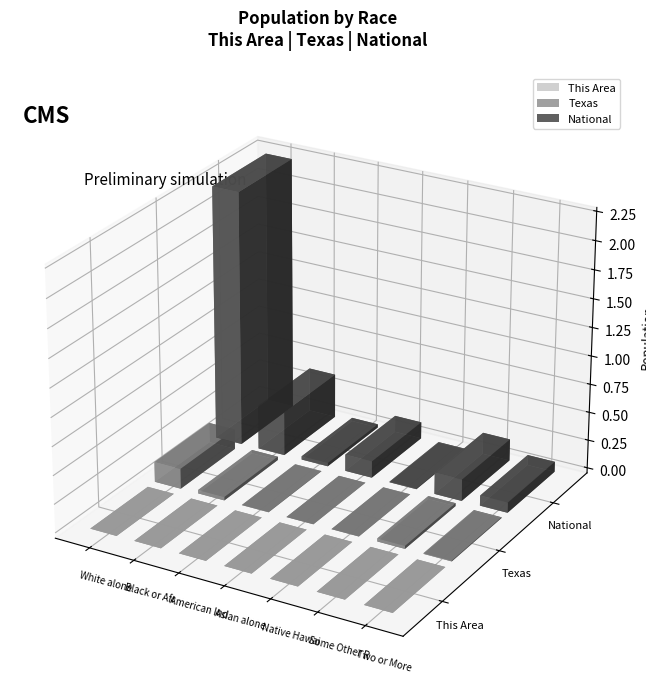

Reading left to right, what are all the values shown in this chart?

This Area: 10283	605	78	30	0	1331	324
Texas: 17701552	2979598	170972	596	21656	2628186	679001
National: 223553265	38929319	2932248	14674252	540013	19107368	9009073